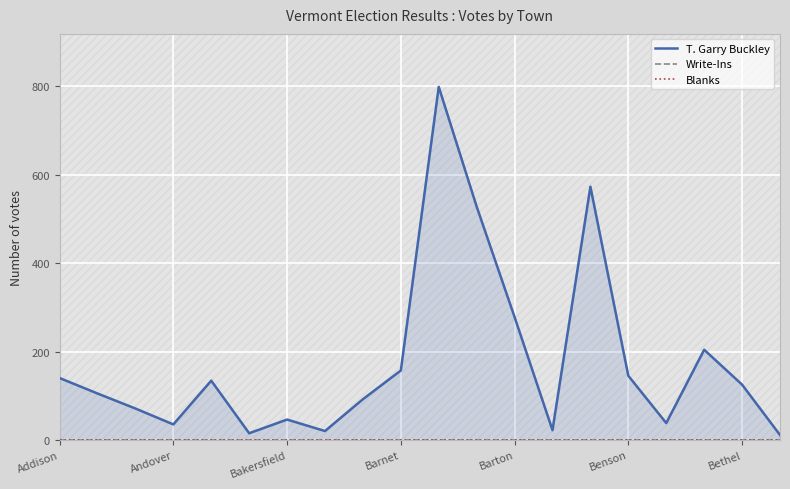

Count the number of categories in the chart.

20